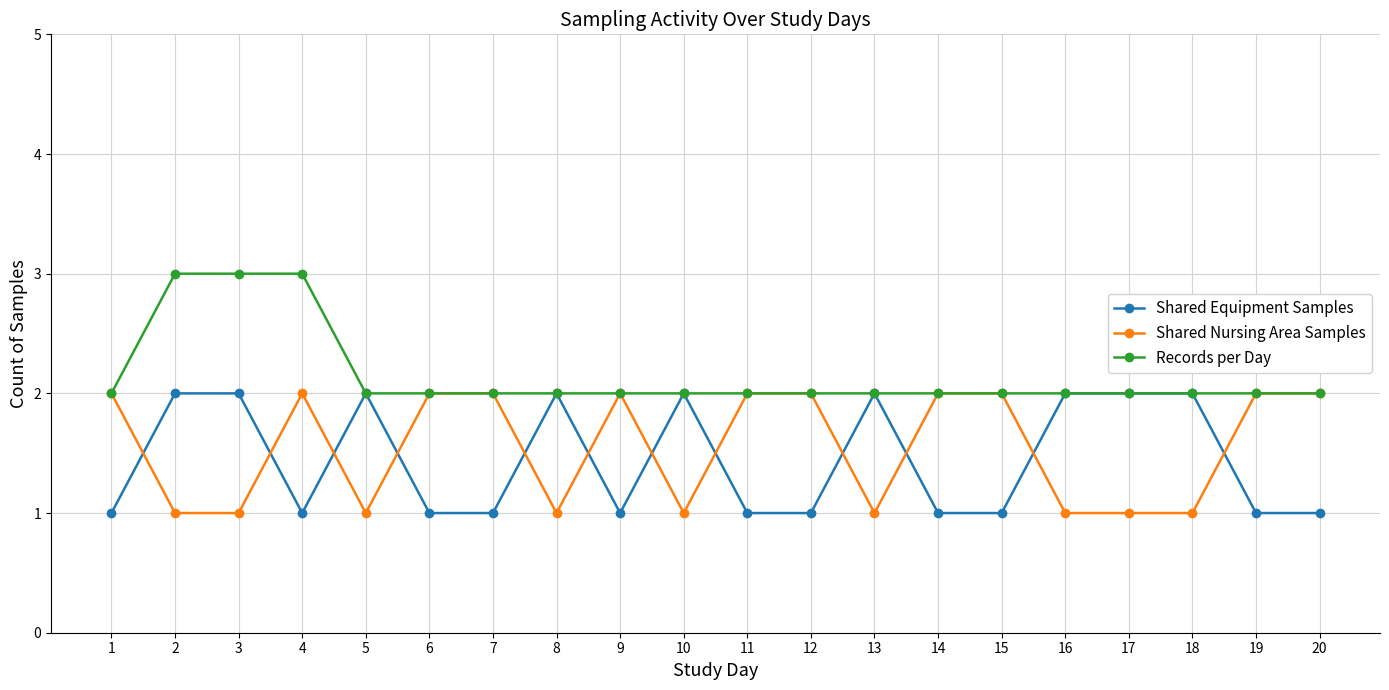

Reading right to left, list all the values displayed in this chart.

Shared Equipment Samples: 20=1	19=1	18=2	17=2	16=2	15=1	14=1	13=2	12=1	11=1	10=2	9=1	8=2	7=1	6=1	5=2	4=1	3=2	2=2	1=1
Shared Nursing Area Samples: 20=2	19=2	18=1	17=1	16=1	15=2	14=2	13=1	12=2	11=2	10=1	9=2	8=1	7=2	6=2	5=1	4=2	3=1	2=1	1=2
Records per Day: 20=2	19=2	18=2	17=2	16=2	15=2	14=2	13=2	12=2	11=2	10=2	9=2	8=2	7=2	6=2	5=2	4=3	3=3	2=3	1=2